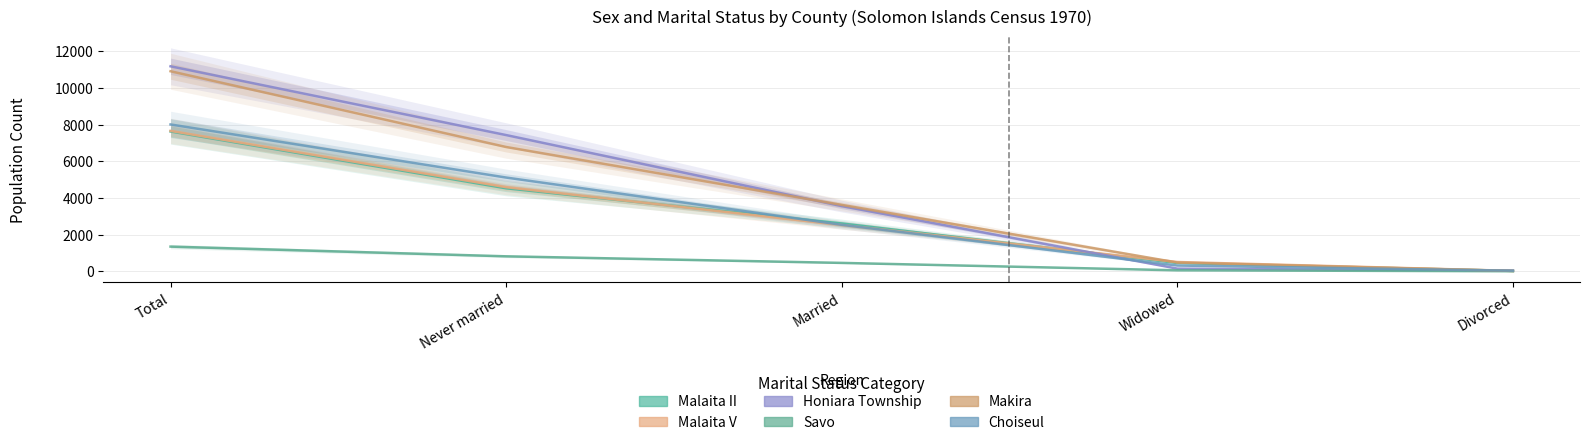

What is the label of the 3rd point from the right?

Married